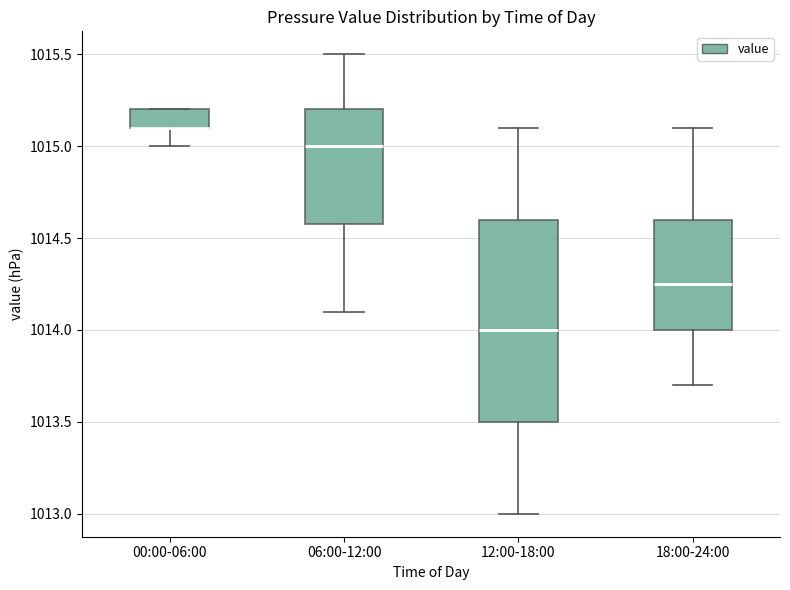

Reading left to right, transcribe this box plot: for each box, give where its median line is, the range the box spans, and where its two whiskers end, as read against the y-axis. The values are not printed on the chart, so give them approximately, as read against the axis.

00:00-06:00: median 1015.10 (drawn on the box's lower edge), box 1015.10 to 1015.20, whiskers 1015.00 to 1015.20
06:00-12:00: median 1015.00, box 1014.60 to 1015.20, whiskers 1014.10 to 1015.50
12:00-18:00: median 1014.00, box 1013.50 to 1014.60, whiskers 1013.00 to 1015.10
18:00-24:00: median 1014.25, box 1014.00 to 1014.60, whiskers 1013.70 to 1015.10